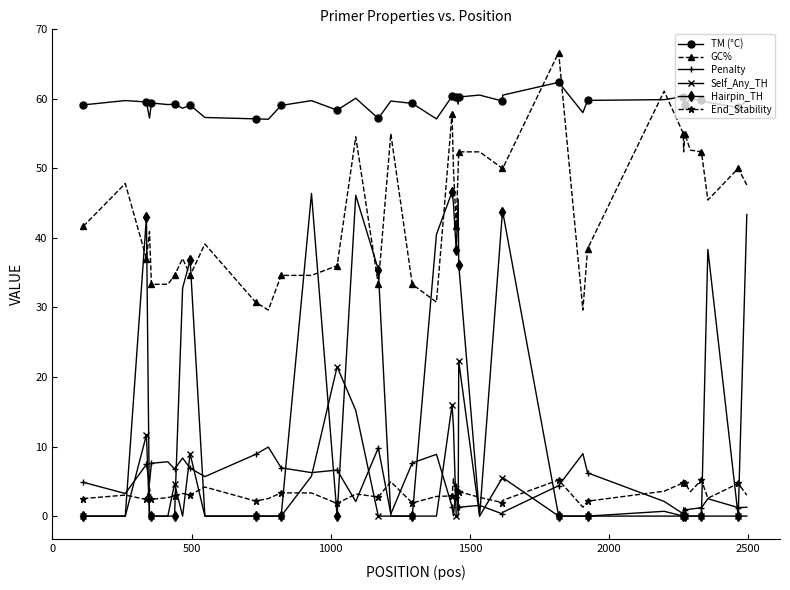

True or false: Self_Any_TH has more than 0 points higher than both neighbors.

True